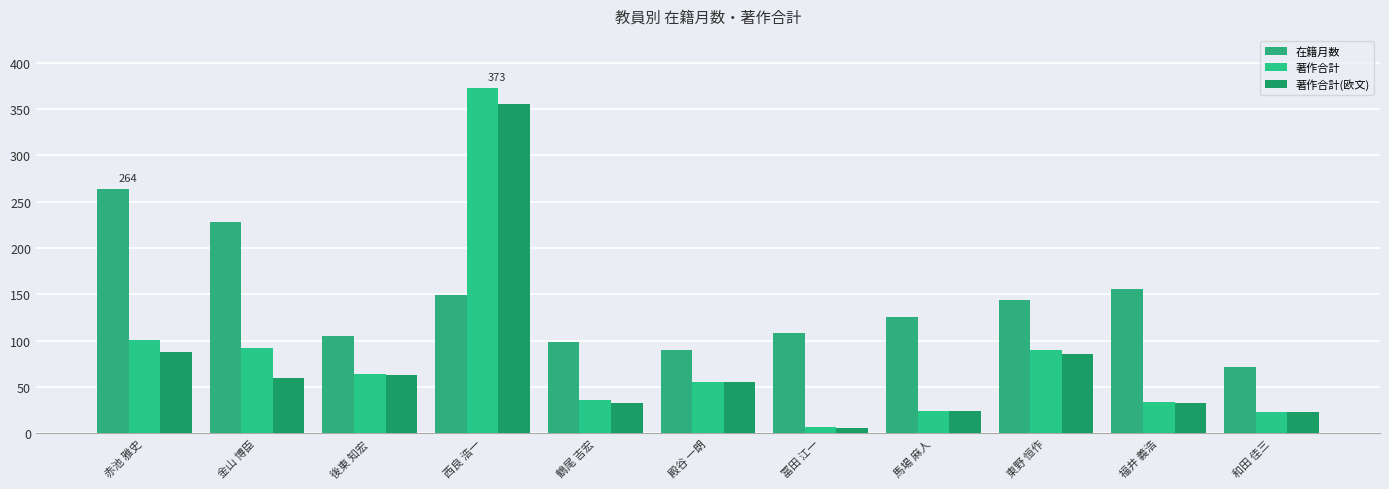

What is the value of the 在籍月数 bar at the 3rd from the left?

105